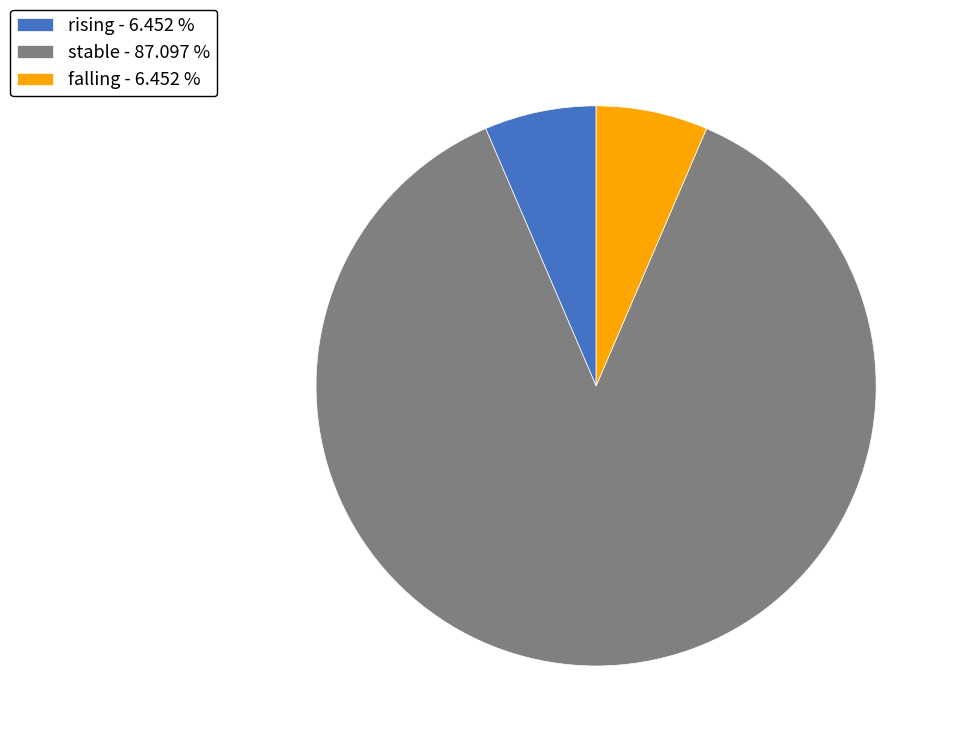

Between rising - 6.452 % and stable - 87.097 %, which is larger?

stable - 87.097 %